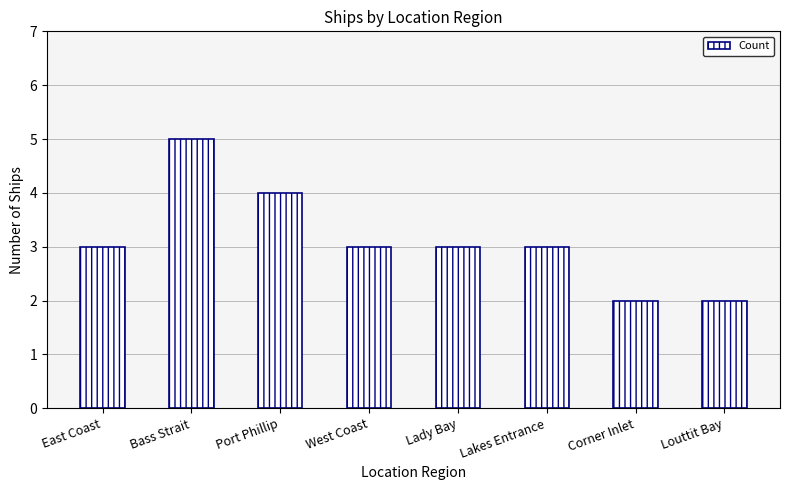

What position from the left is West Coast?

4